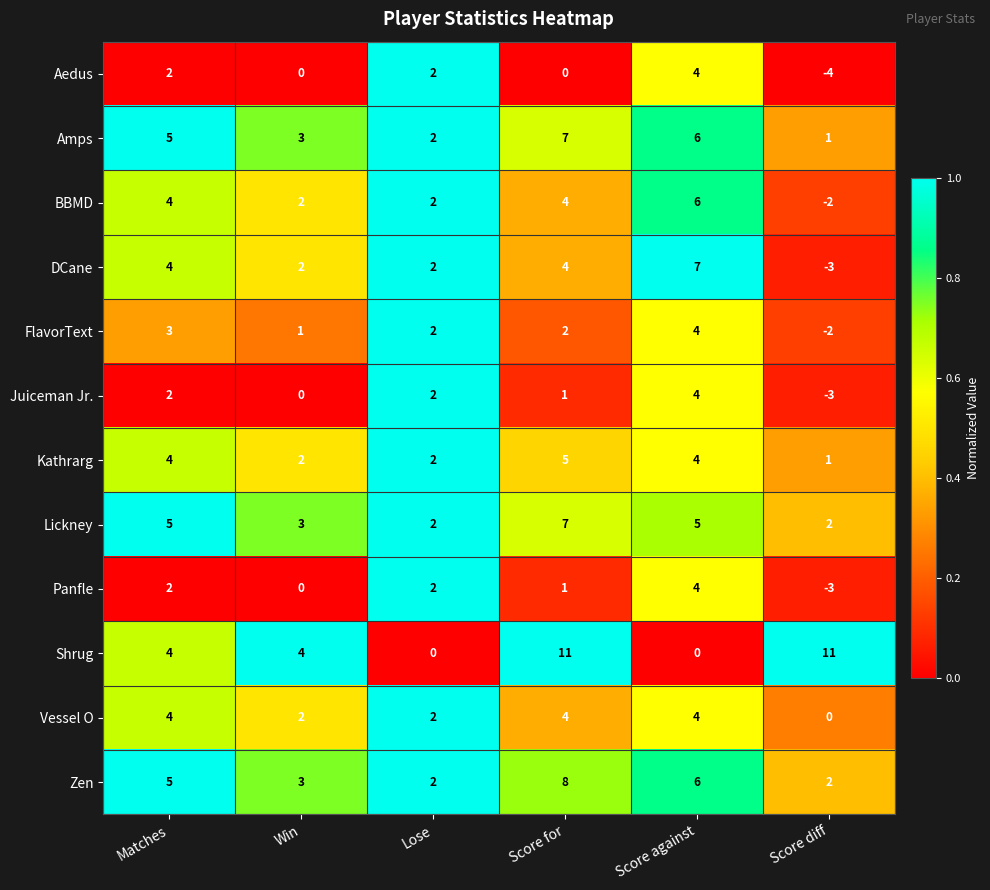

The Vessel O series shows 6 at Matches. True or false?

False